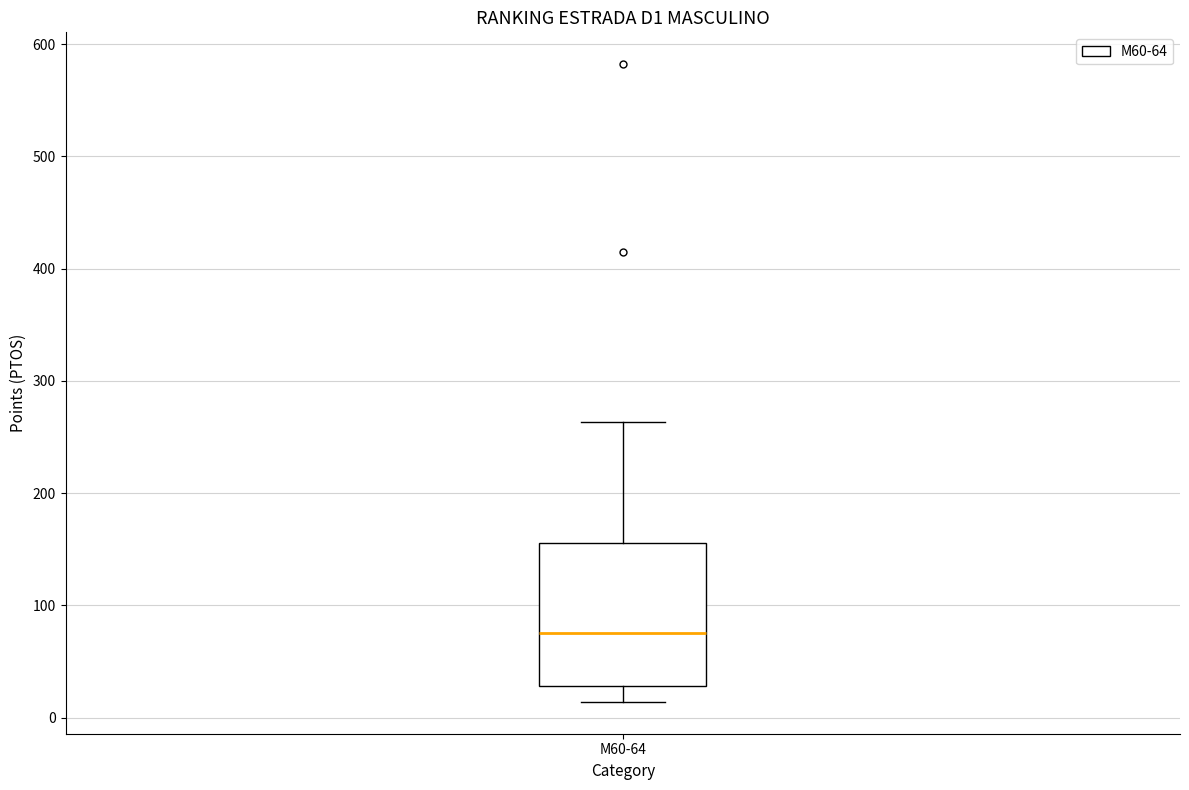

Where does the median line of the box for M60-64 sit on the y-axis? The values are not printed on the chart, so give them approximately, as read against the axis.

80